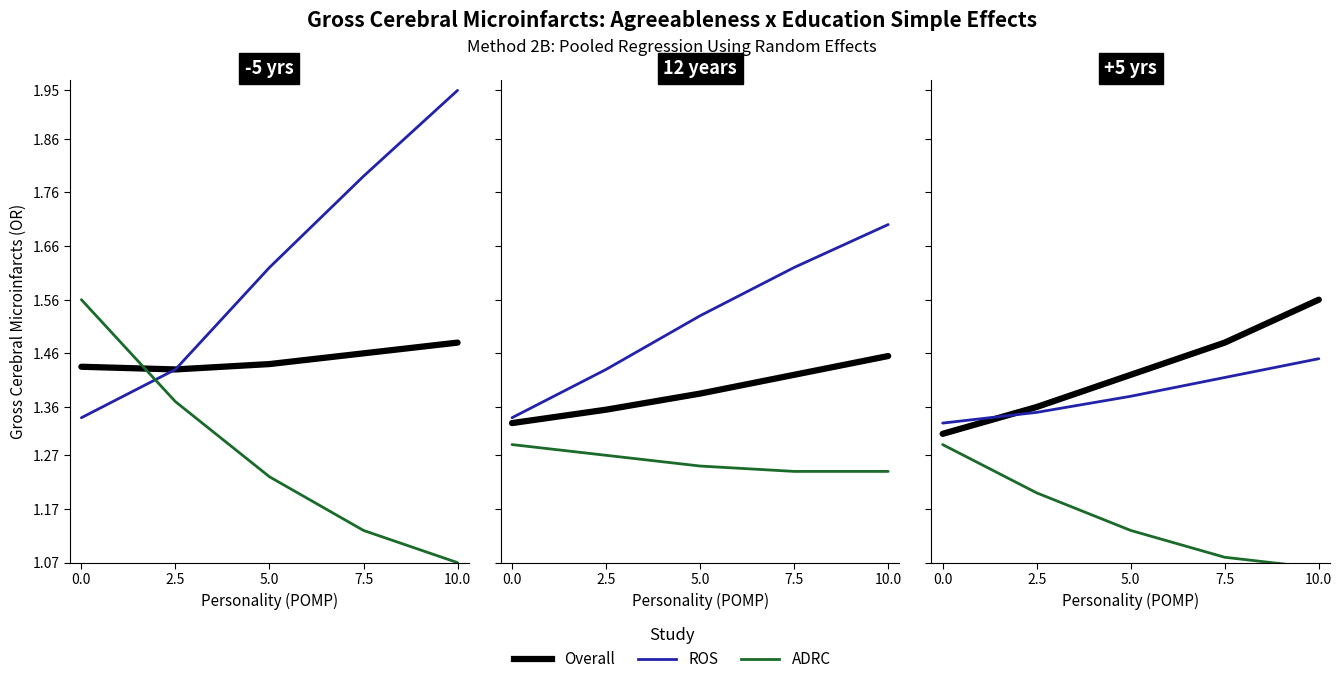

Does the chart have visible grid lines?

No